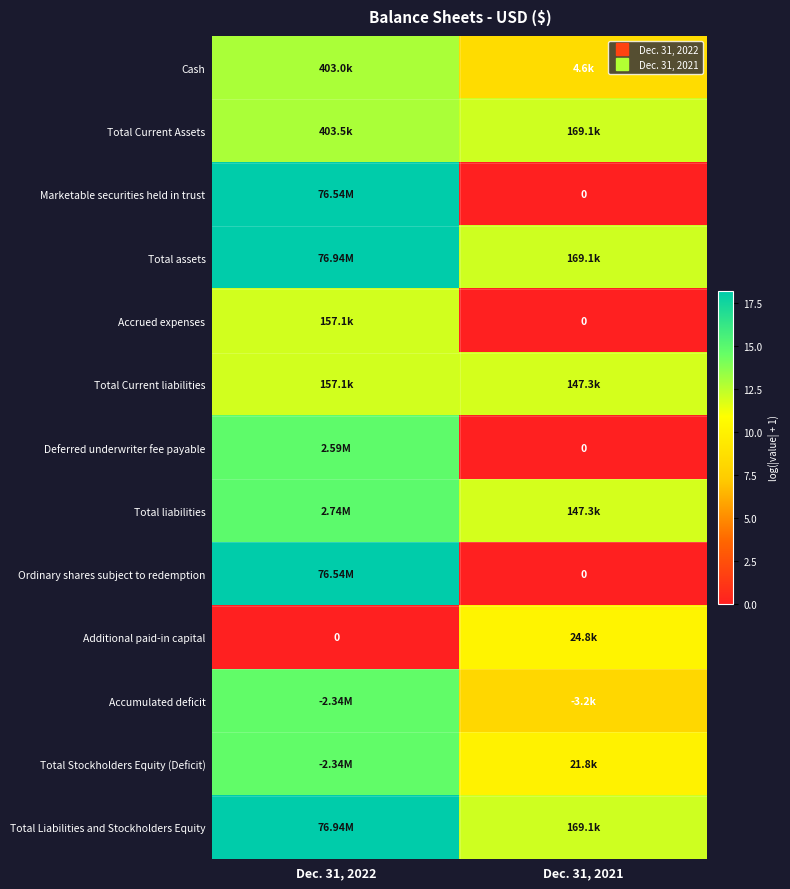

Count the number of categories in the chart.

2